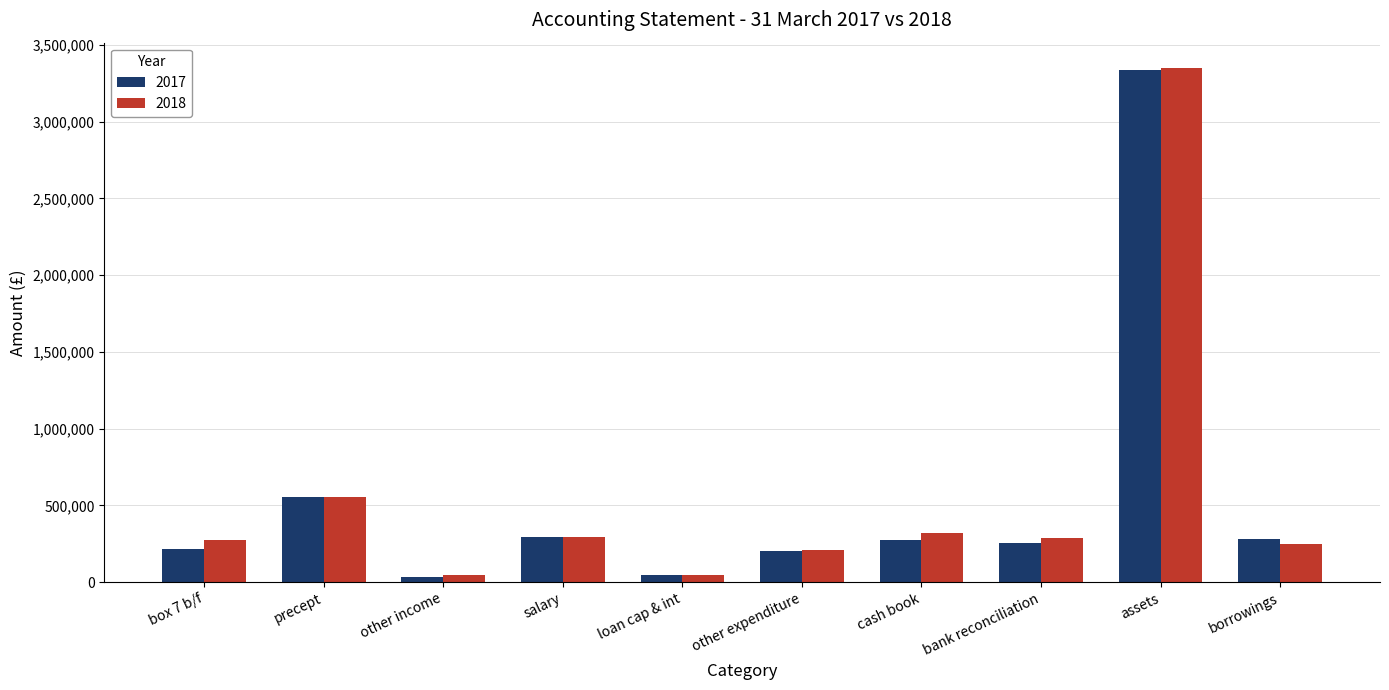

At which category is the sum across all series the highest?

assets